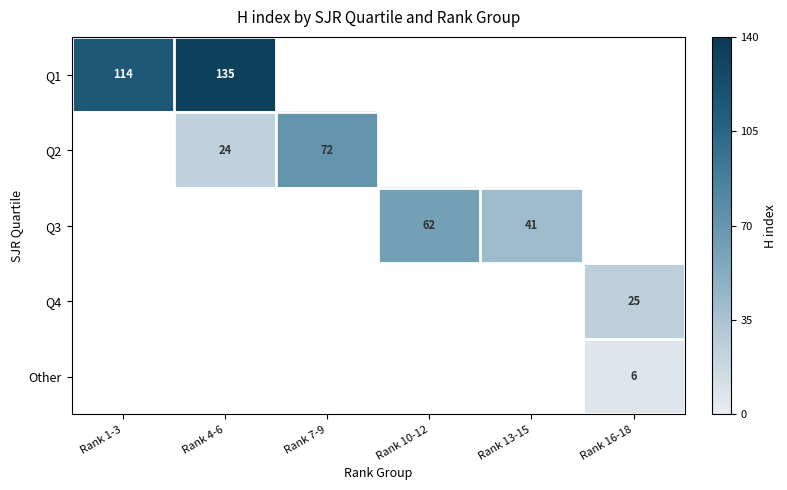

How many data points does each series have?

6